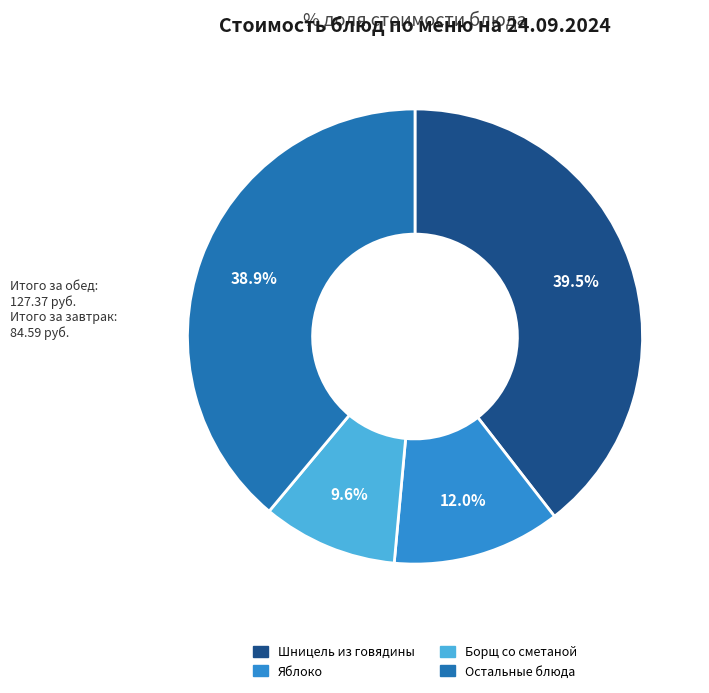

Is there a majority slice in this chart?

No